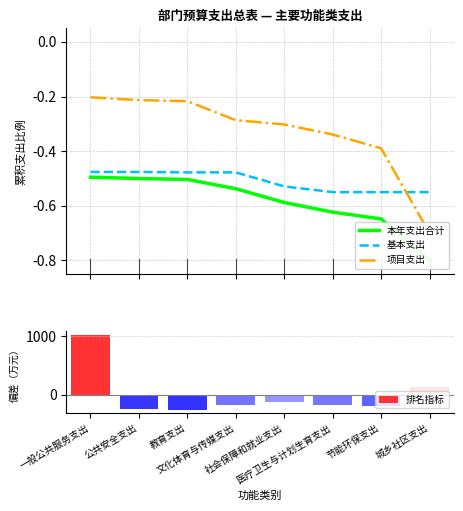

Read the 本年支出合计 value at 一般公共服务支出.

-0.5